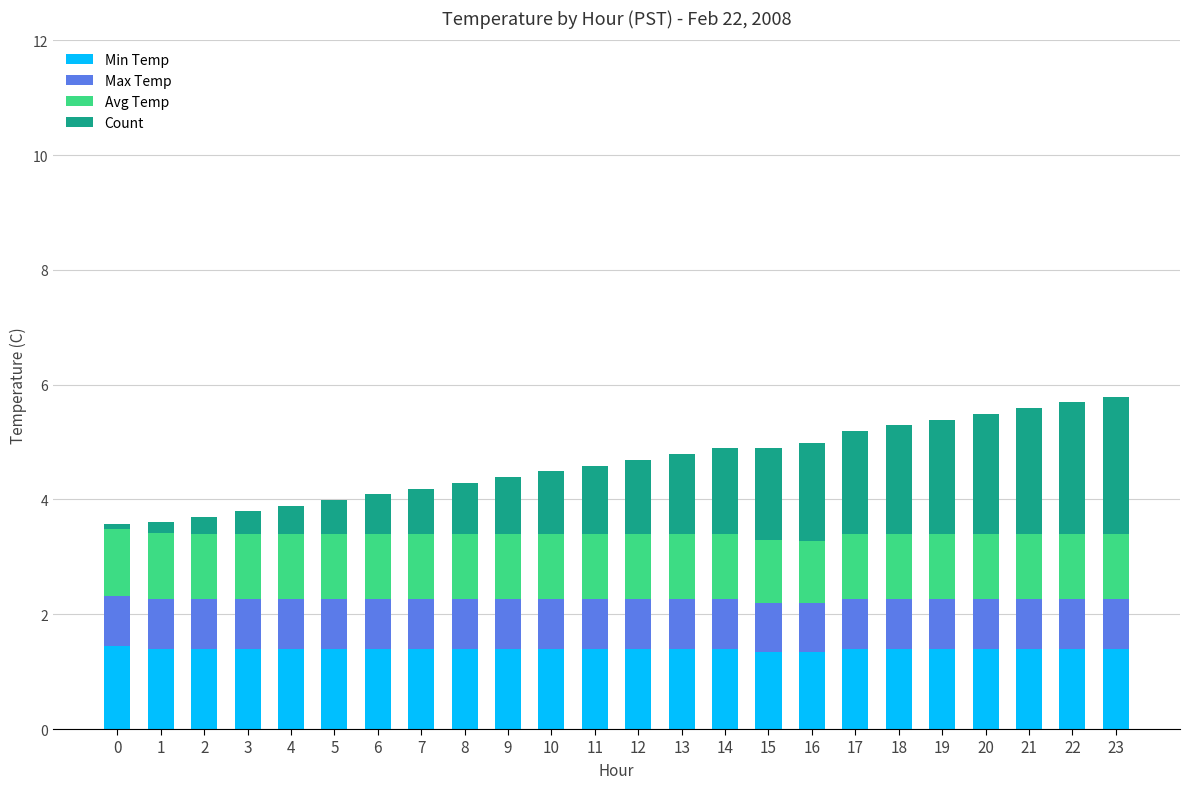

What is the lowest value of the Min Temp series?

1.4